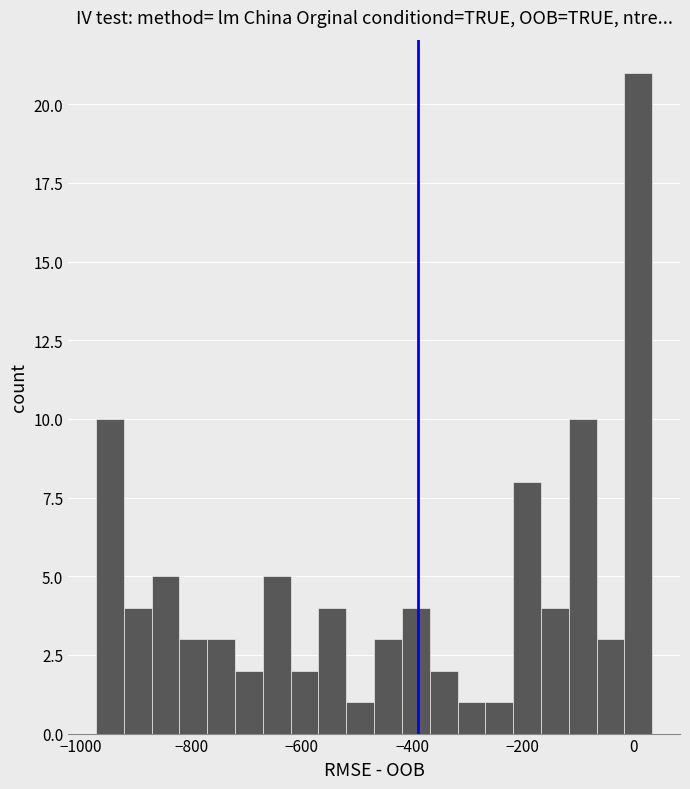

Around what value on the x-axis is the tallest bar? Give the approximate position of its centre, as read against the axis.

0